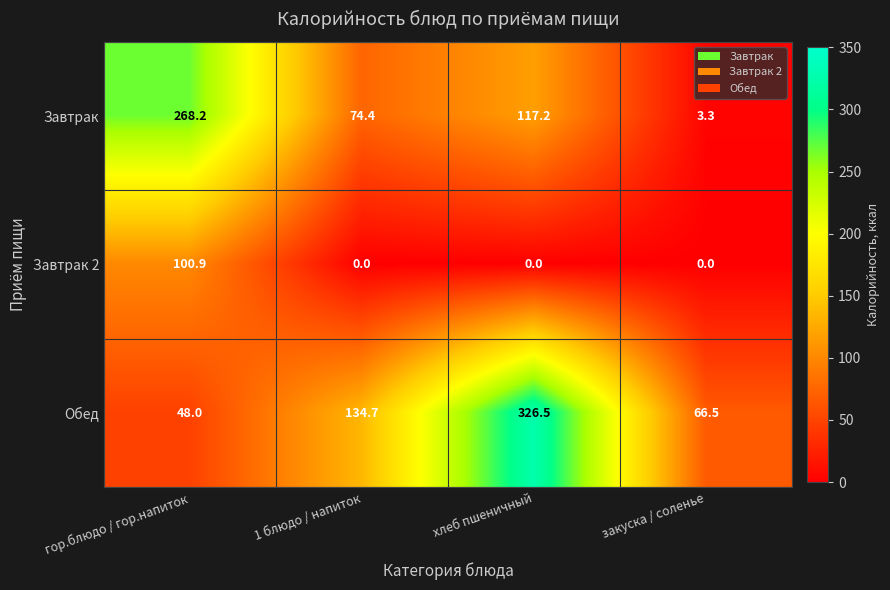

At хлеб пшеничный, list the series in order from largest to smallest.

Обед, Завтрак, Завтрак 2